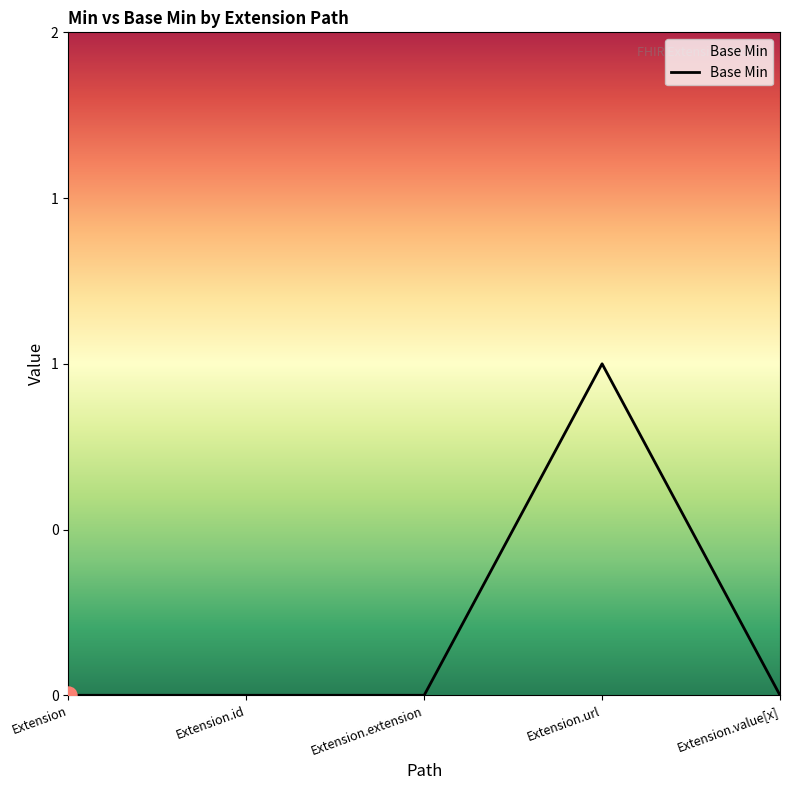

Between Extension.value[x] and Extension, which is larger?

Extension.value[x]